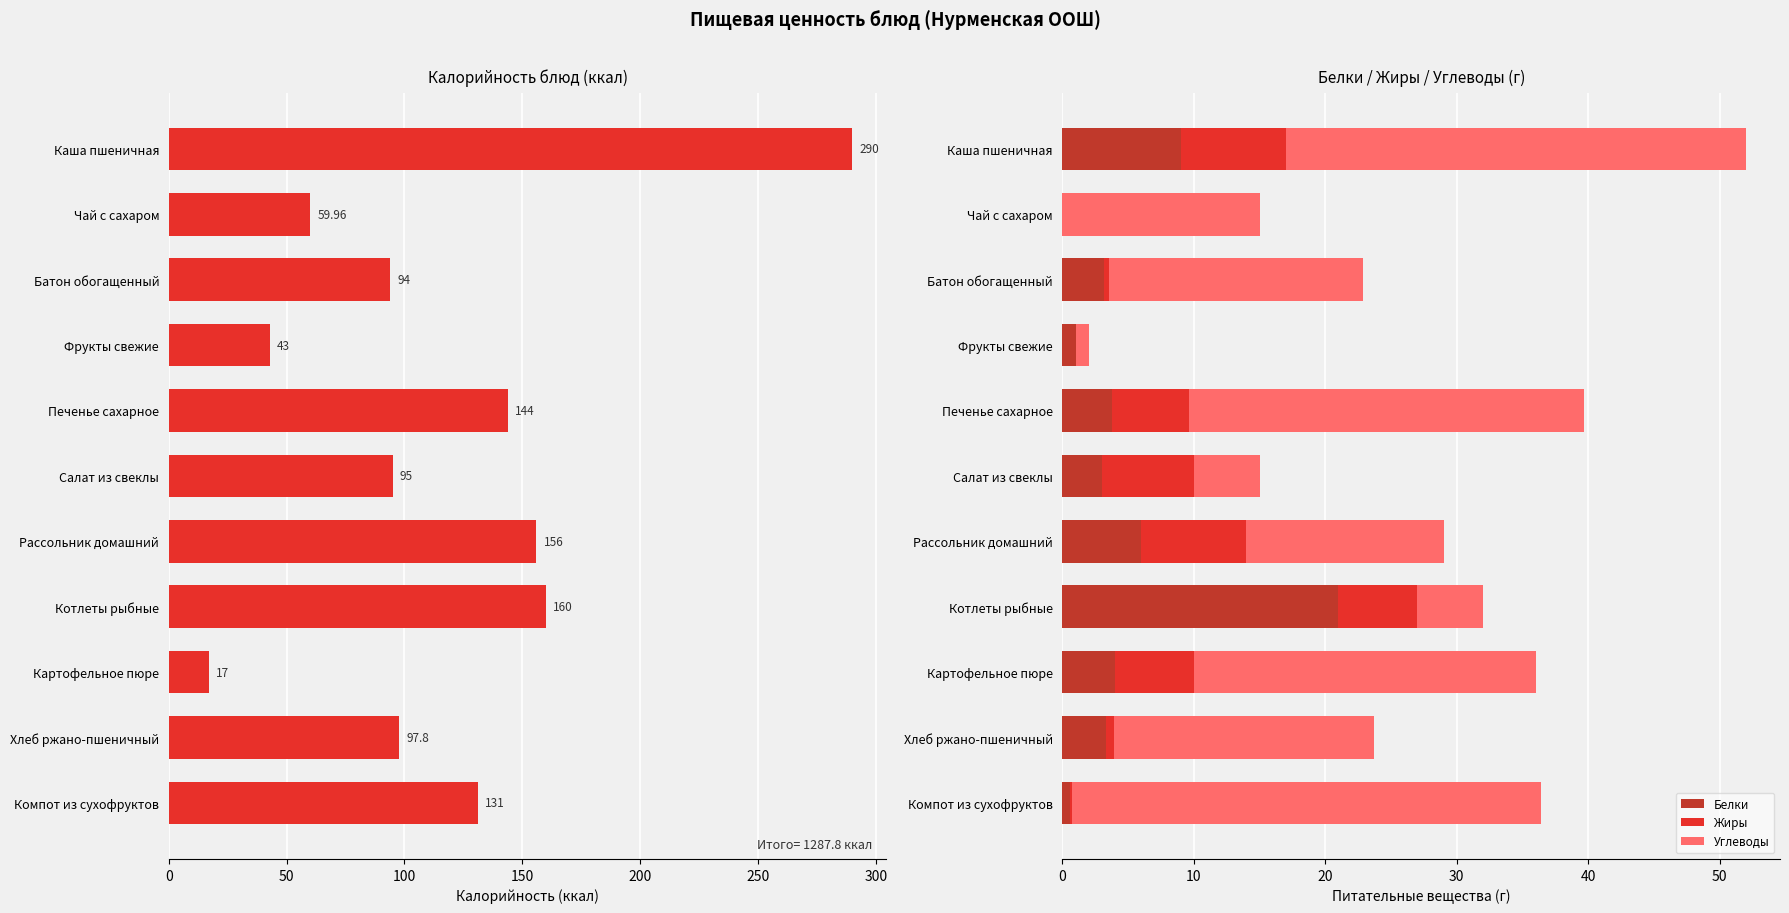

Are the bars horizontal?

Yes